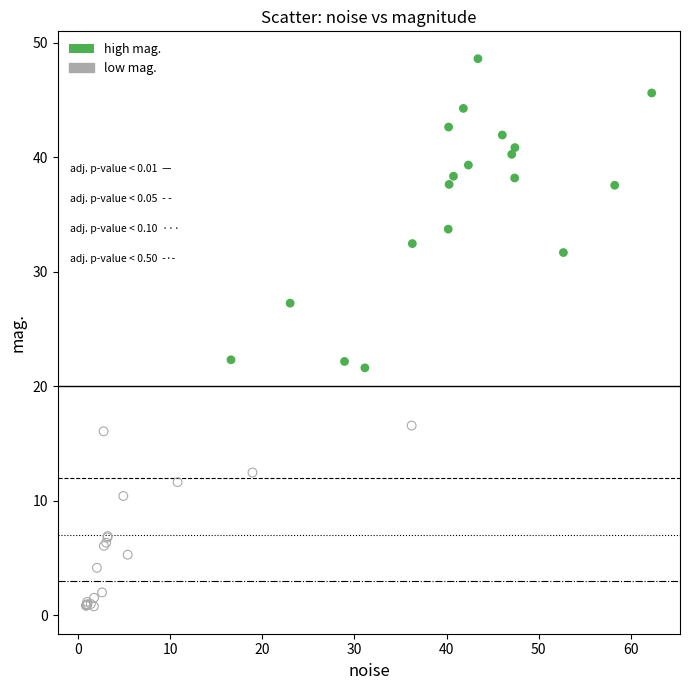

Which series reaches the maximum Y coordinate?

high mag.